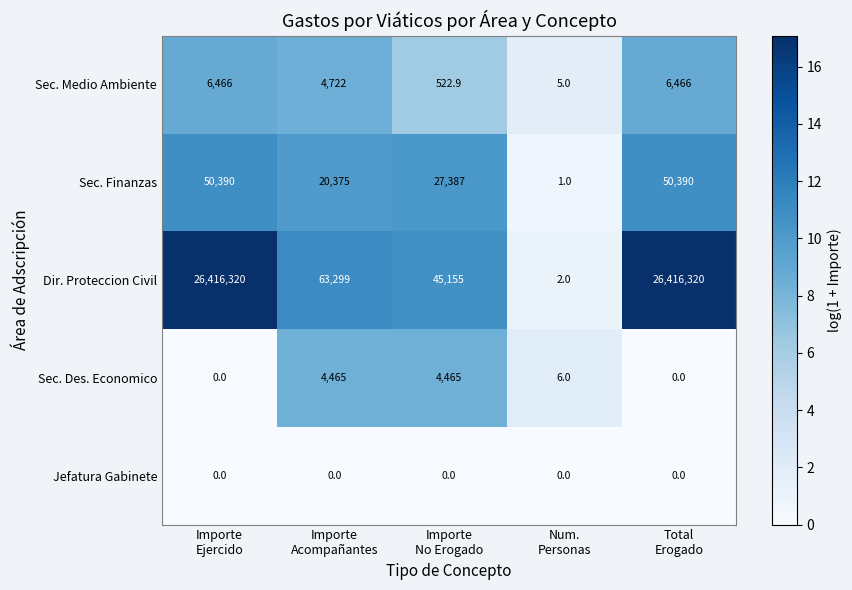

List the series in order of their peak value, highest first.

Dir. Proteccion Civil, Sec. Finanzas, Sec. Medio Ambiente, Sec. Des. Economico, Jefatura Gabinete